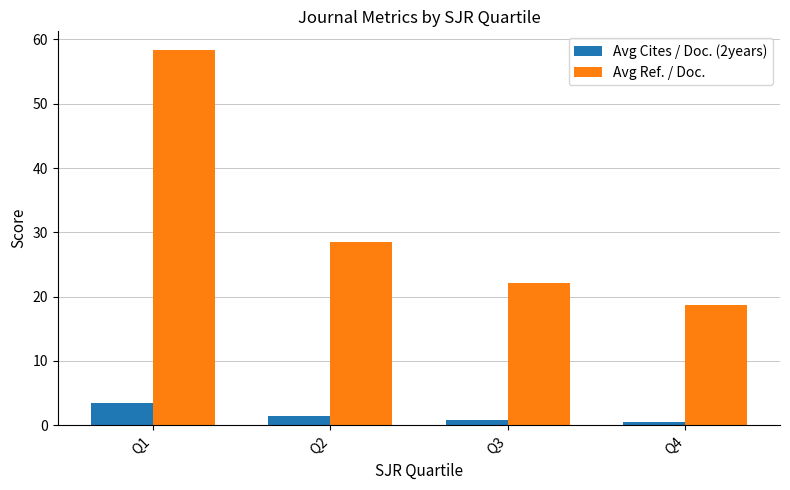

List the series in order of their peak value, lowest first.

Avg Cites / Doc. (2years), Avg Ref. / Doc.